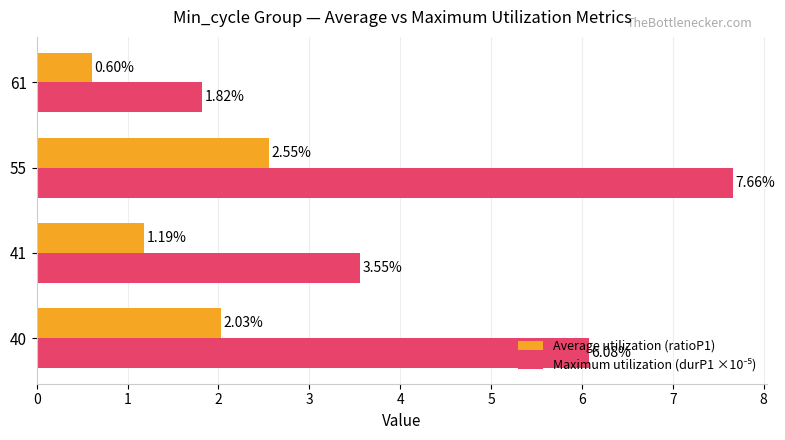

At which category is the sum across all series the highest?

55